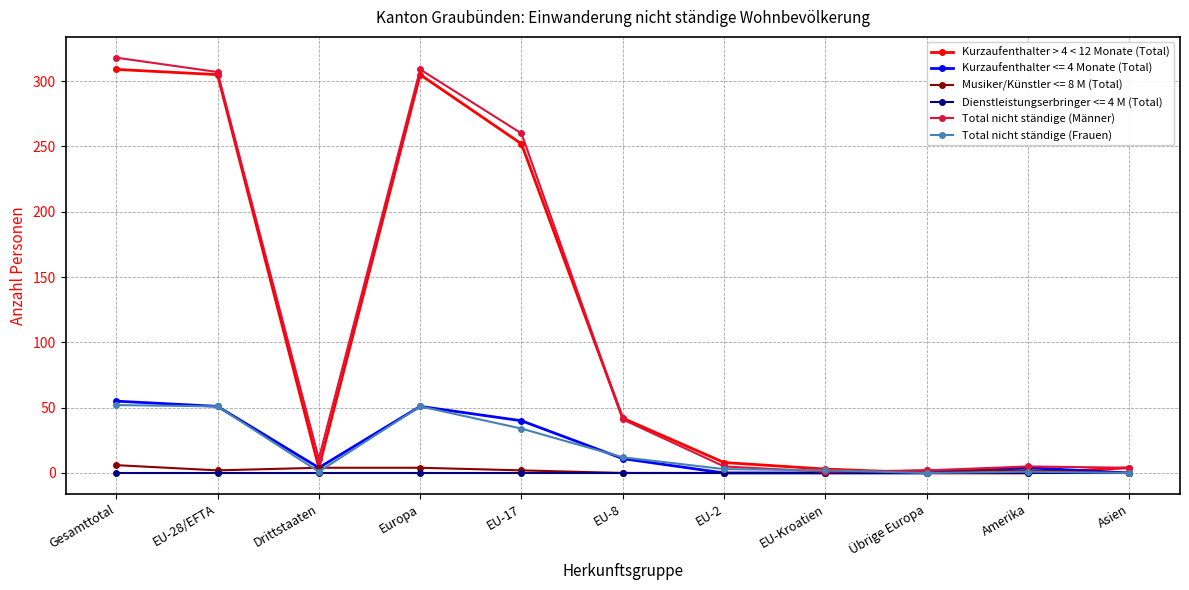

In Kurzaufenthalter > 4 < 12 Monate (Total), how many points are higher than both neighbors (excluding endpoints)?

1